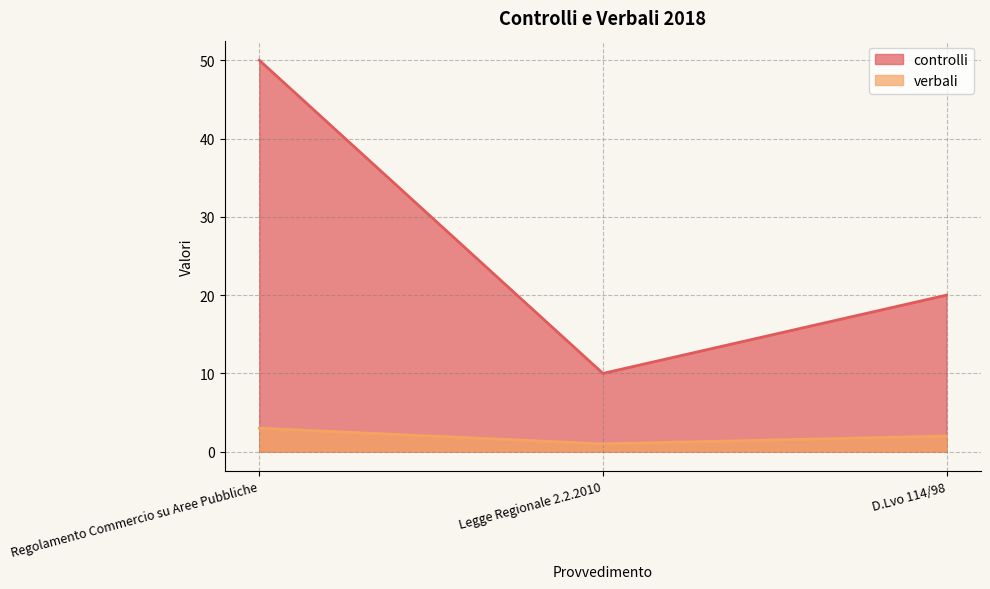

How many lines are shown in the chart?

2